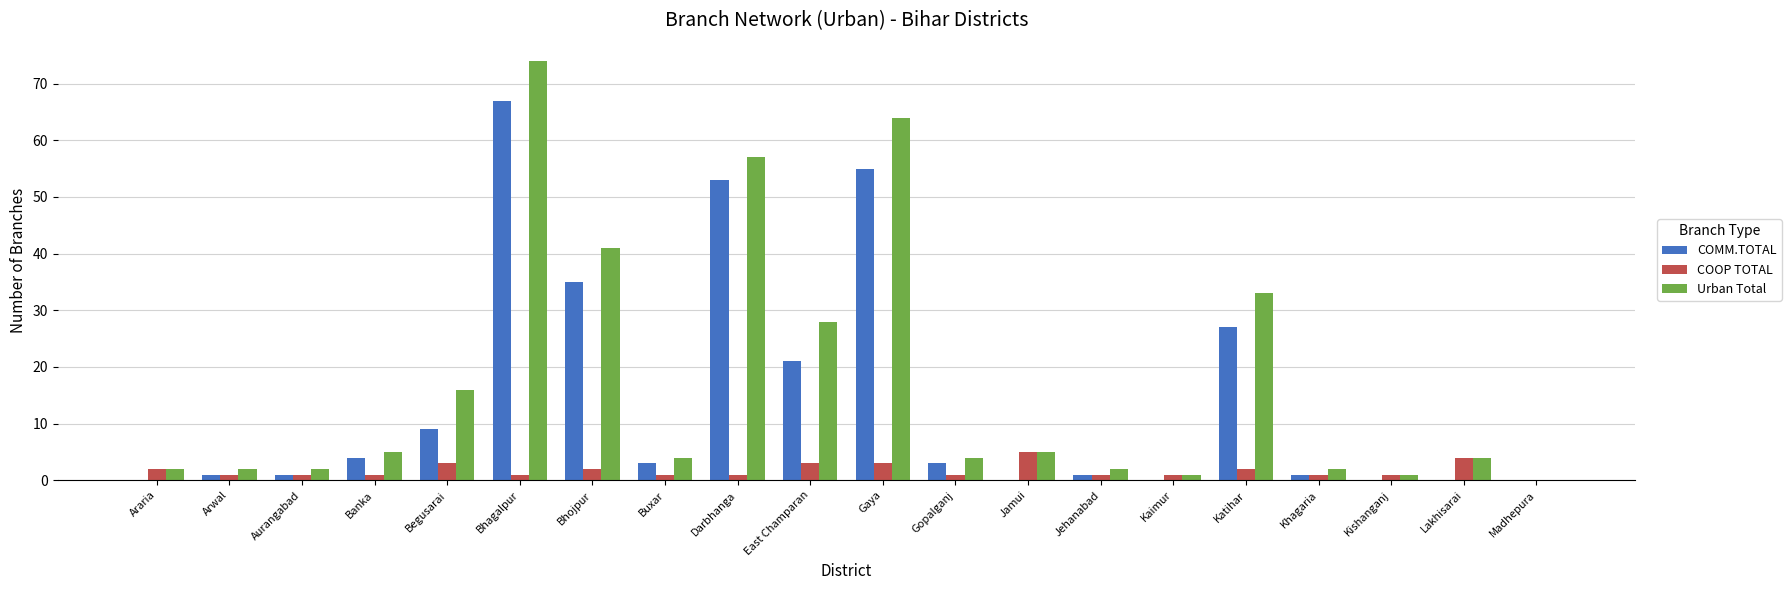

Reading right to left, list all the values displayed in this chart.

COMM.TOTAL: Madhepura=0	Lakhisarai=0	Kishanganj=0	Khagaria=1	Katihar=27	Kaimur=0	Jehanabad=1	Jamui=0	Gopalganj=3	Gaya=55	East Champaran=21	Darbhanga=53	Buxar=3	Bhojpur=35	Bhagalpur=67	Begusarai=9	Banka=4	Aurangabad=1	Arwal=1	Araria=0
COOP TOTAL: Madhepura=0	Lakhisarai=4	Kishanganj=1	Khagaria=1	Katihar=2	Kaimur=1	Jehanabad=1	Jamui=5	Gopalganj=1	Gaya=3	East Champaran=3	Darbhanga=1	Buxar=1	Bhojpur=2	Bhagalpur=1	Begusarai=3	Banka=1	Aurangabad=1	Arwal=1	Araria=2
Urban Total: Madhepura=0	Lakhisarai=4	Kishanganj=1	Khagaria=2	Katihar=33	Kaimur=1	Jehanabad=2	Jamui=5	Gopalganj=4	Gaya=64	East Champaran=28	Darbhanga=57	Buxar=4	Bhojpur=41	Bhagalpur=74	Begusarai=16	Banka=5	Aurangabad=2	Arwal=2	Araria=2